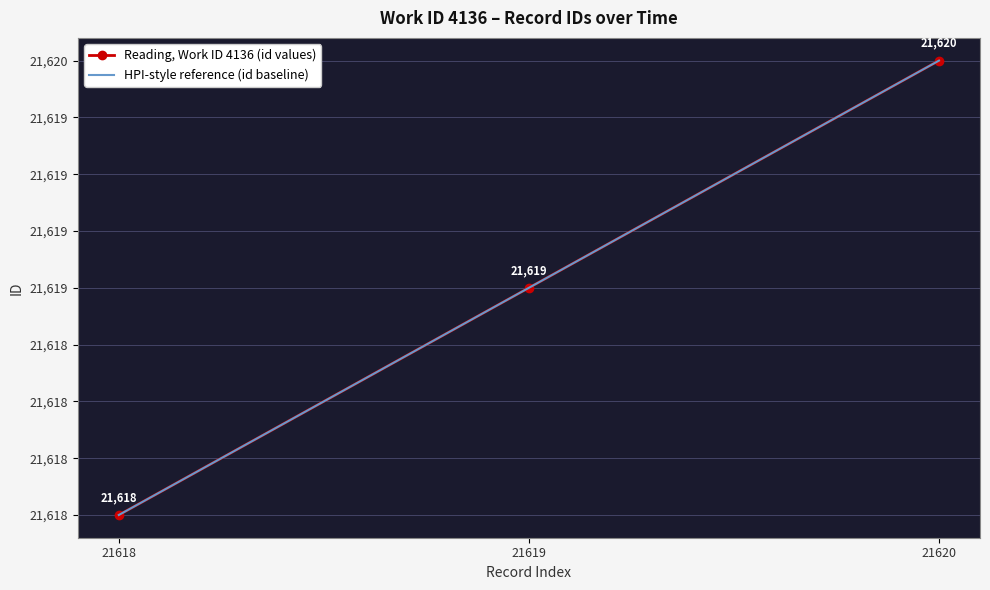

Which category has the lowest value in the Reading, Work ID 4136 (id values) series?

21618